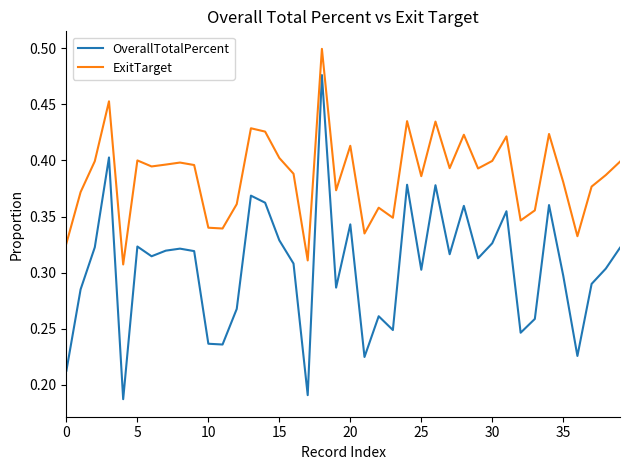

What is the sum of all ExitTarget values?

15.5